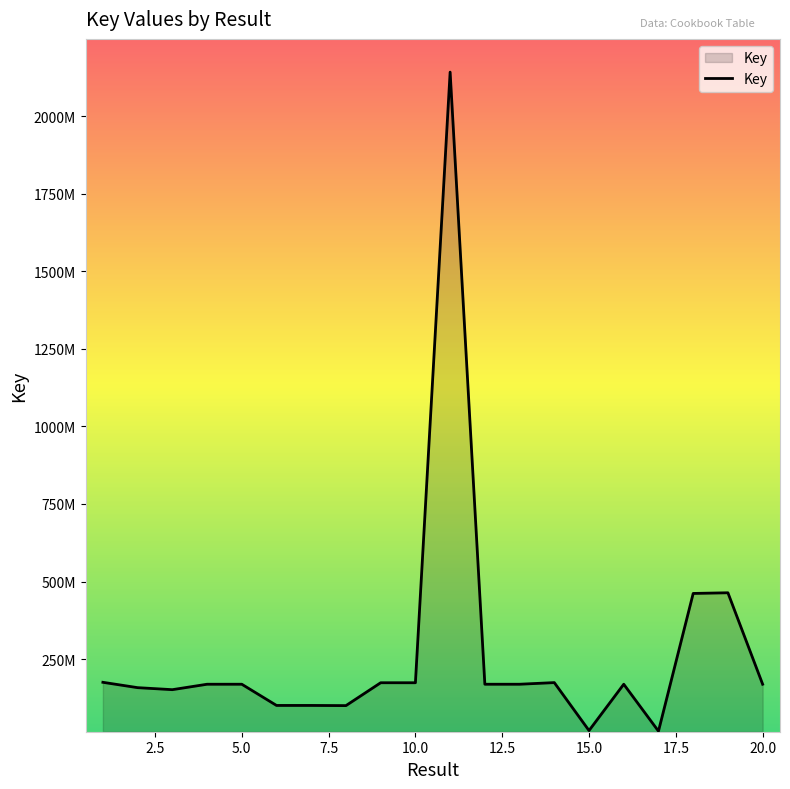

Where does the data first go above 169089160?

1